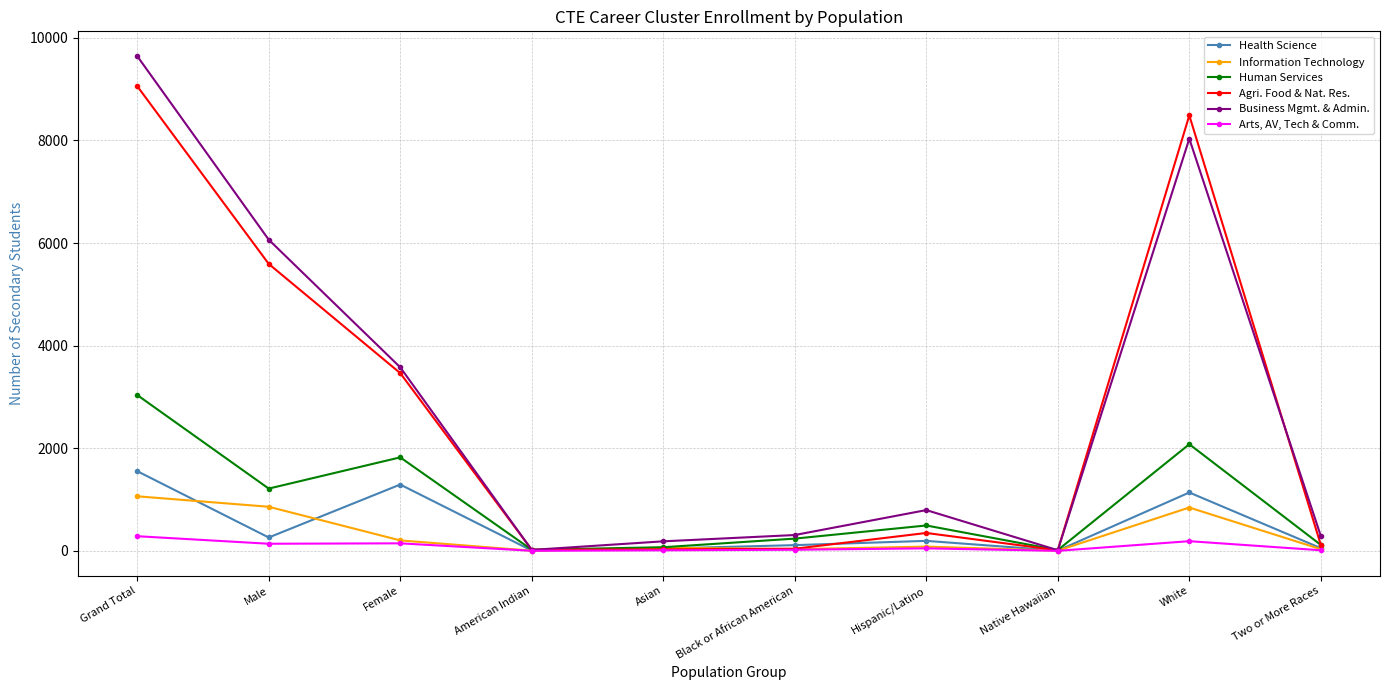

What is the approximate value of Arts, AV, Tech & Comm. at Asian?

11